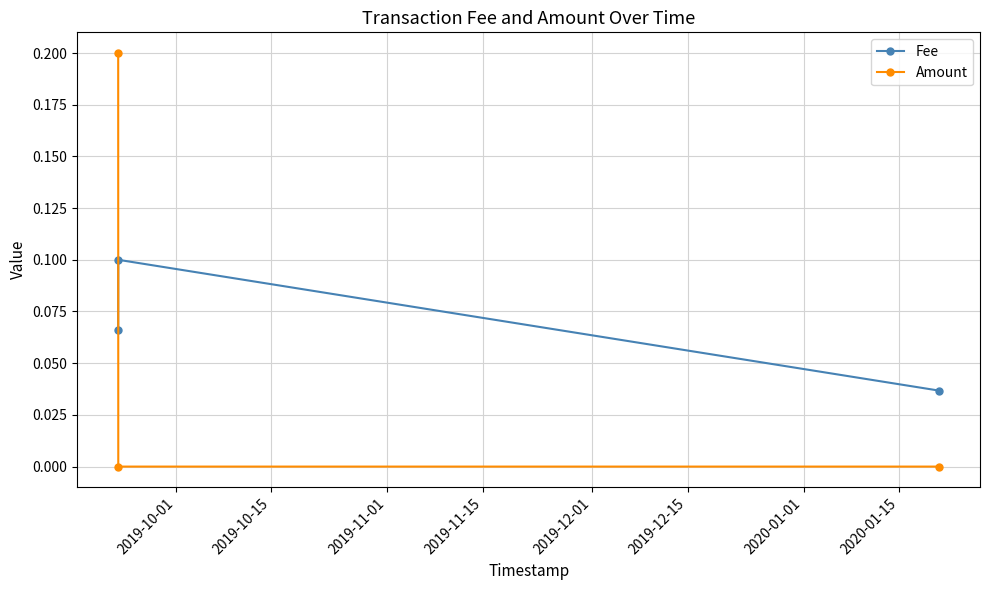

Which series has the largest range (max minus min)?

Amount